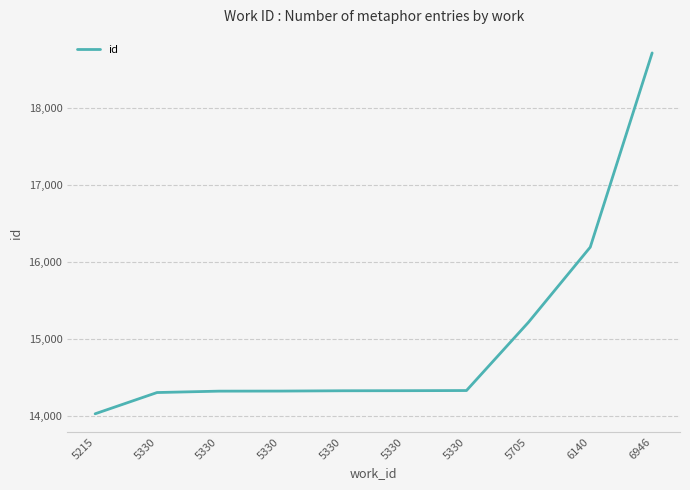

What is the difference between the values at 5330 and 6140?

1870